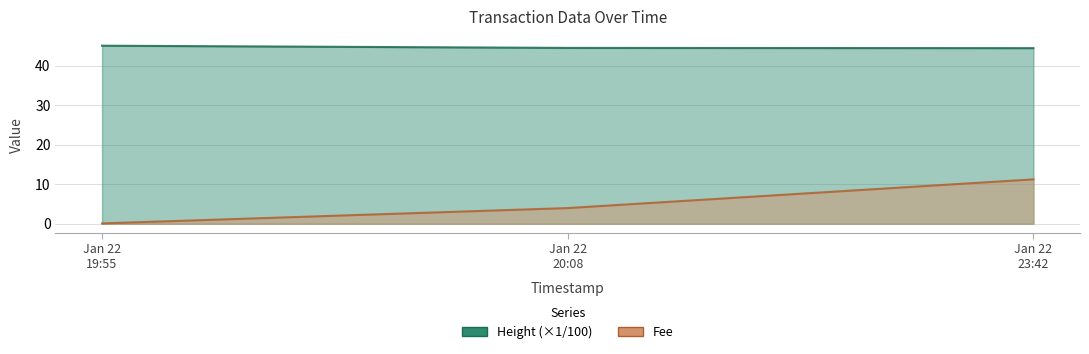

What is the difference between the highest and lowest values at Jan 22 19:55?

45.0